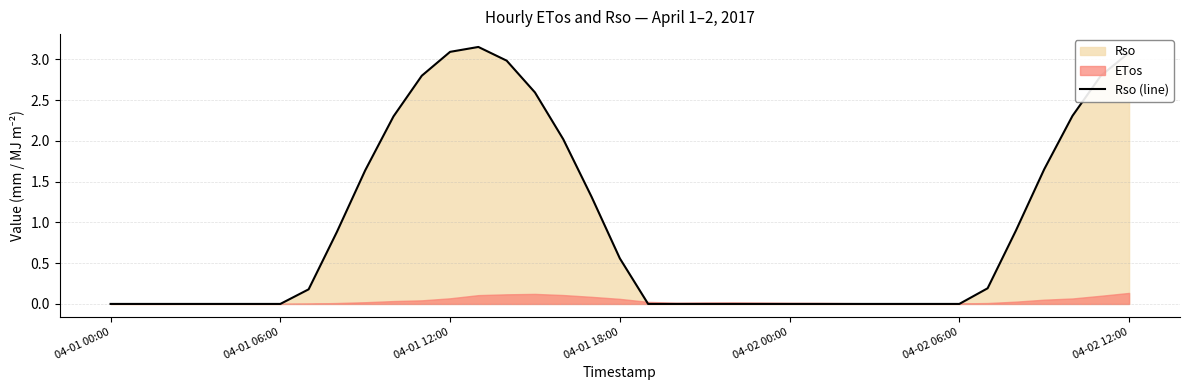

What is the average value?

0.9